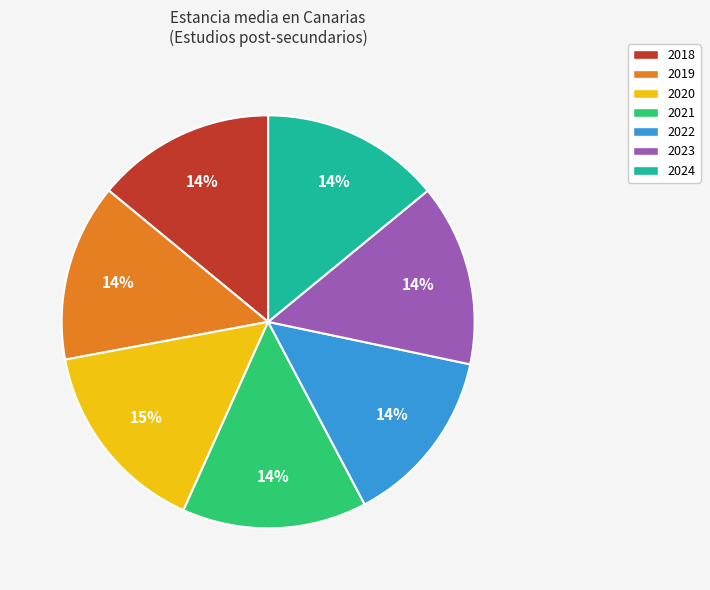

Is there a majority slice in this chart?

No